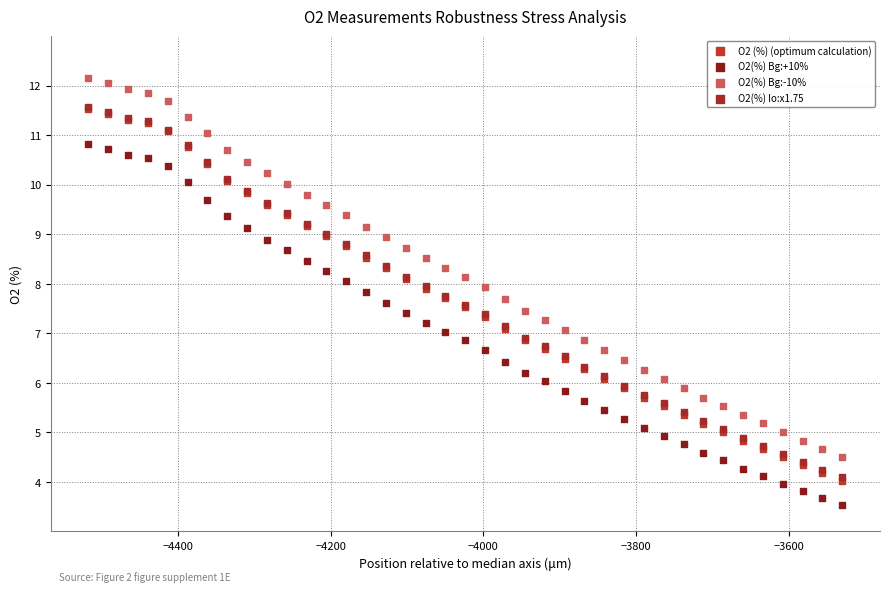

Which series has the largest Y range (max minus min)?

O2(%) Bg:-10%